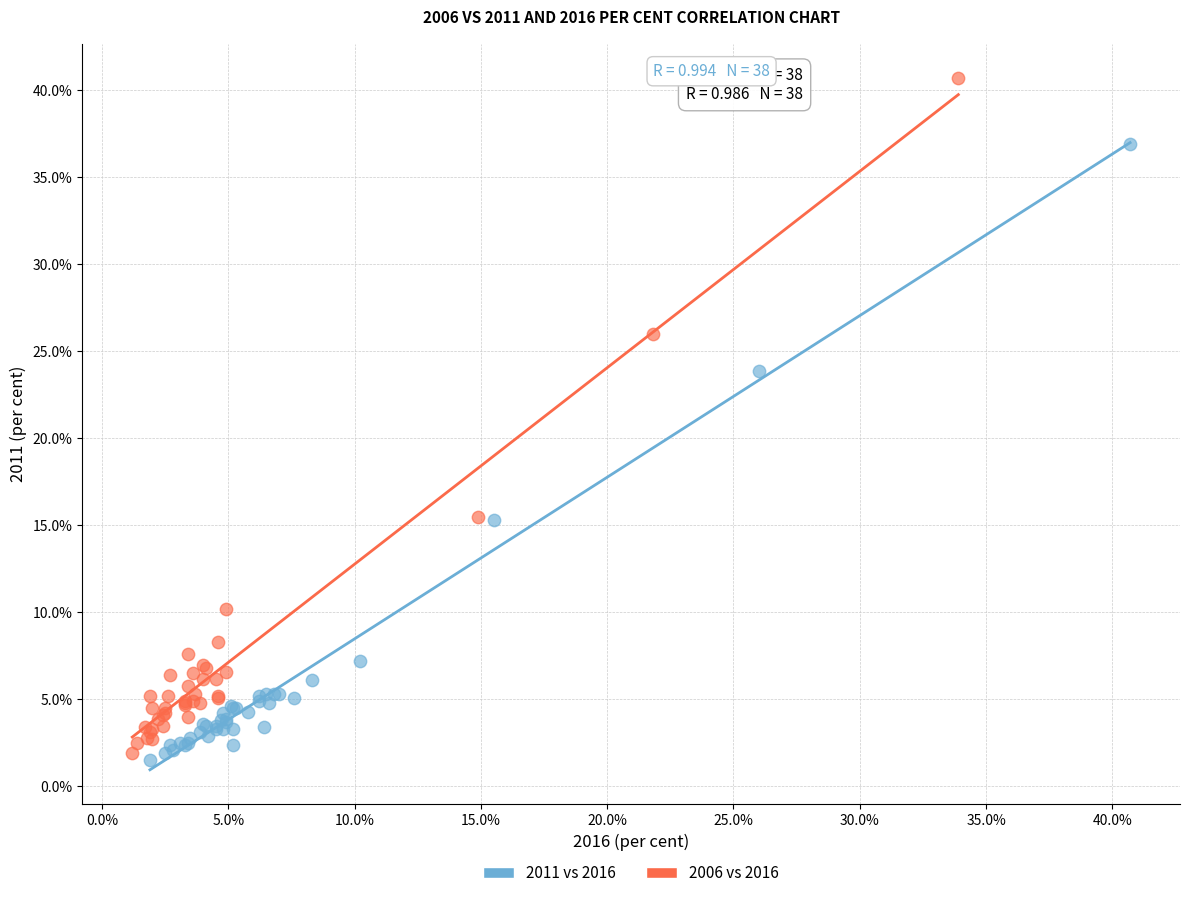

Which series reaches the maximum Y coordinate?

2006 vs 2016